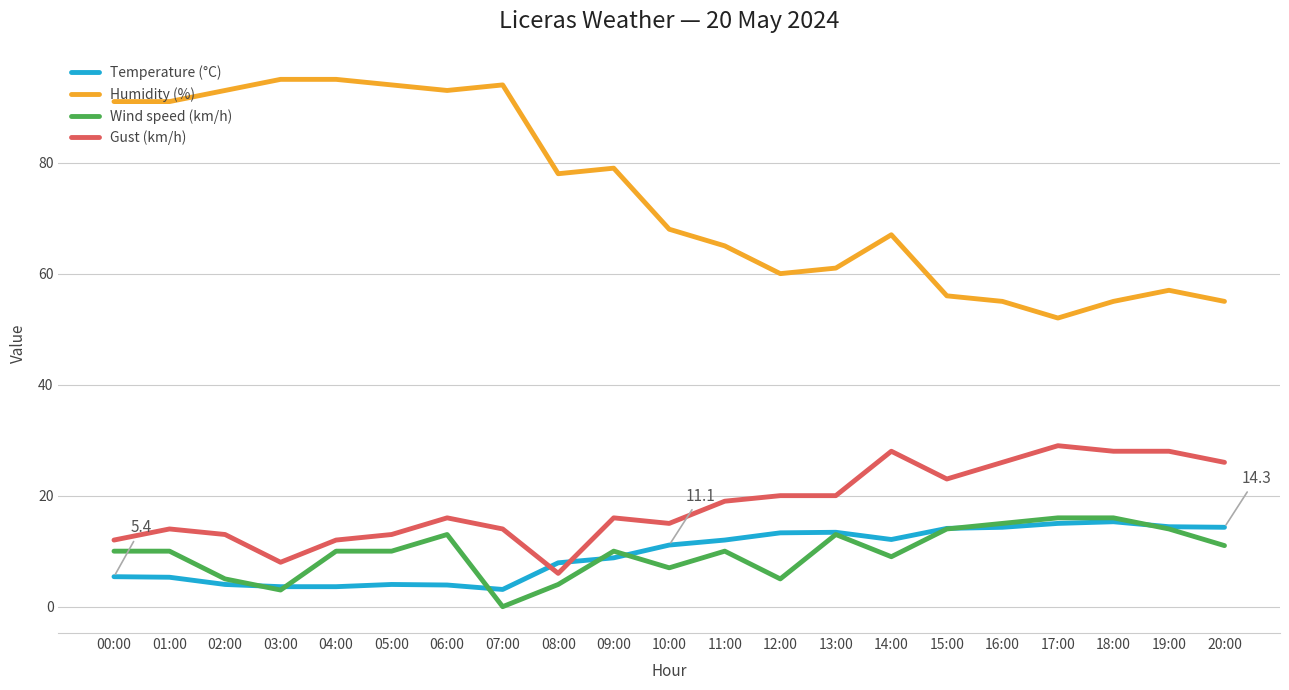

True or false: Wind speed (km/h) and Gust (km/h) cross at least once.

False